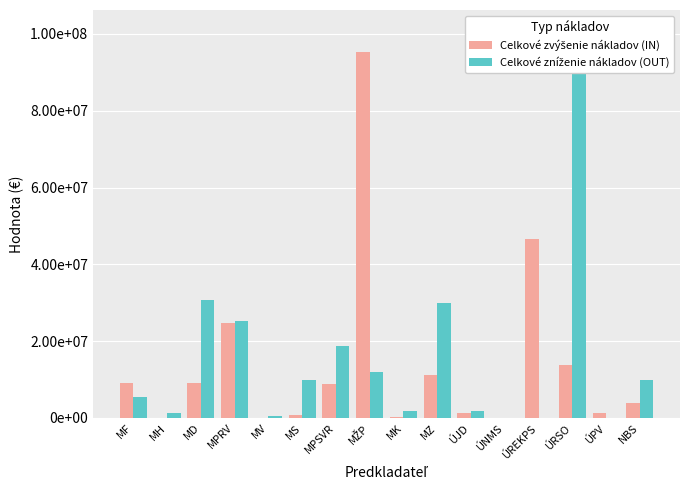

What is the label of the 4th bar from the right?

ÚREKPS